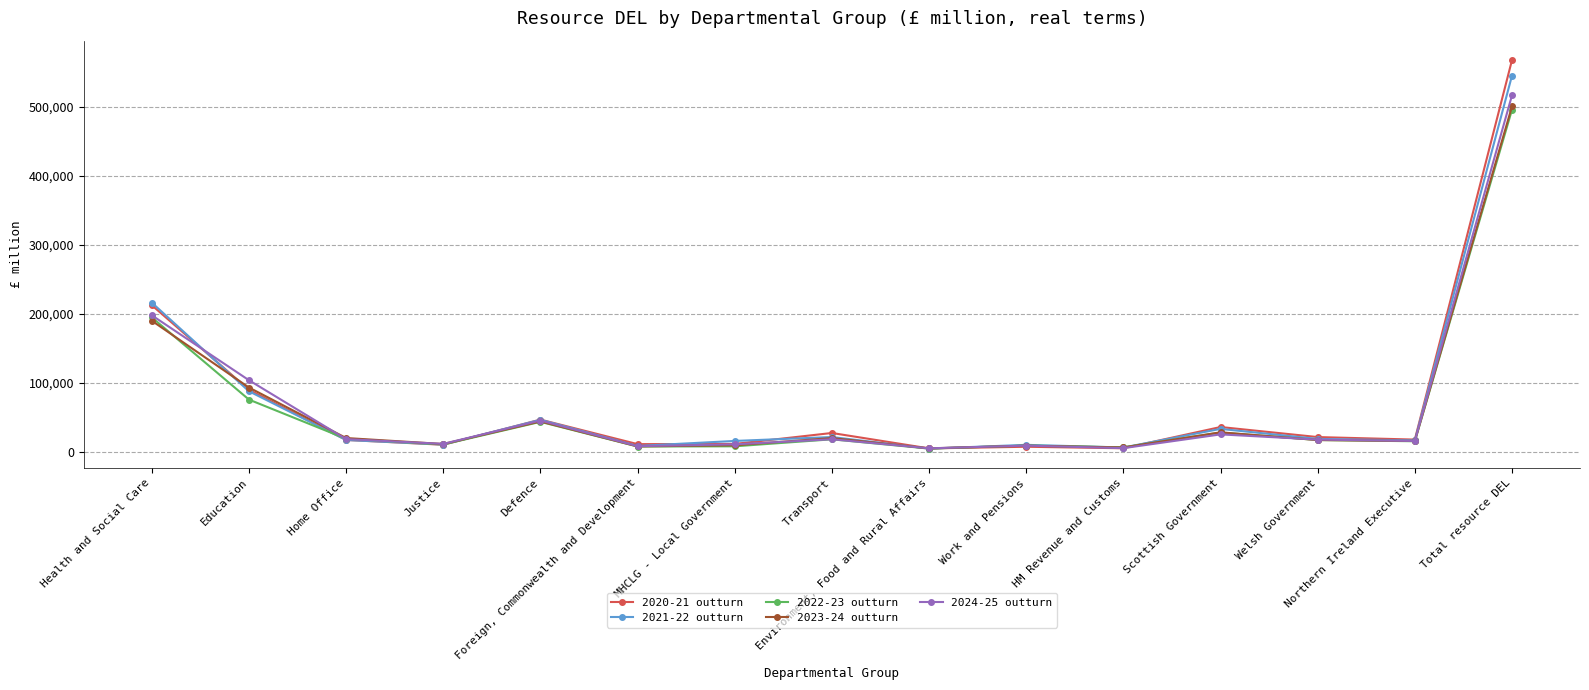

What is the label of the 8th point from the right?

Transport